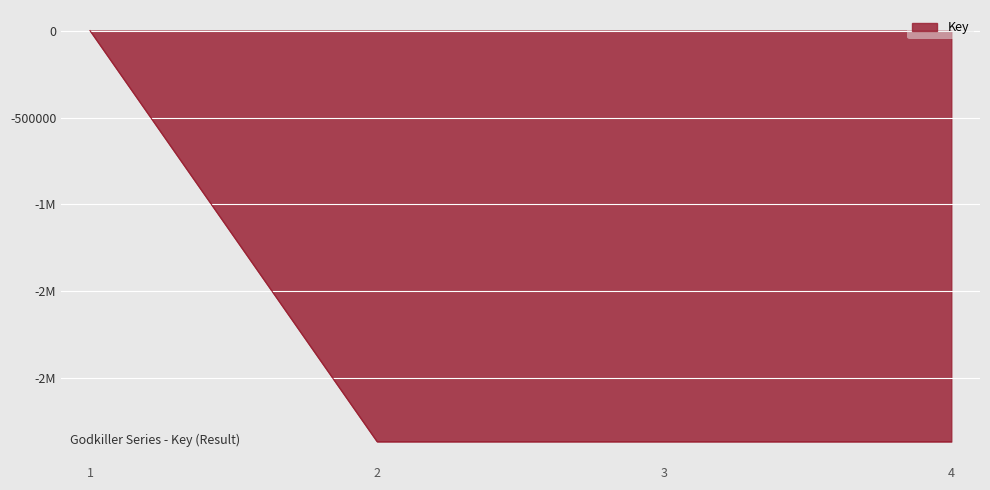

The chart shows a value of -2363512 at 2. True or false?

True